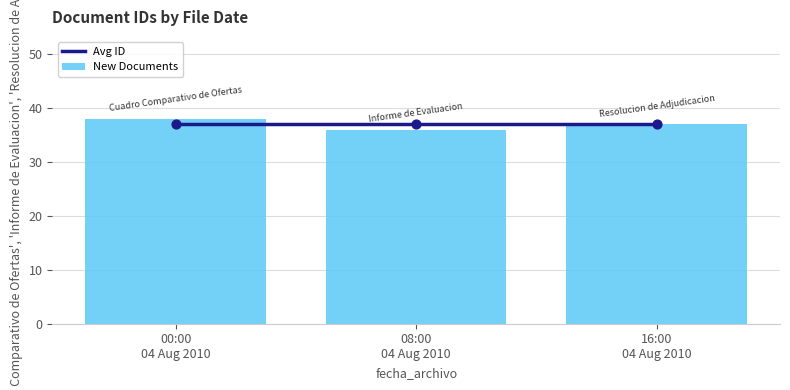

Which series has the largest Y range (max minus min)?

New Documents